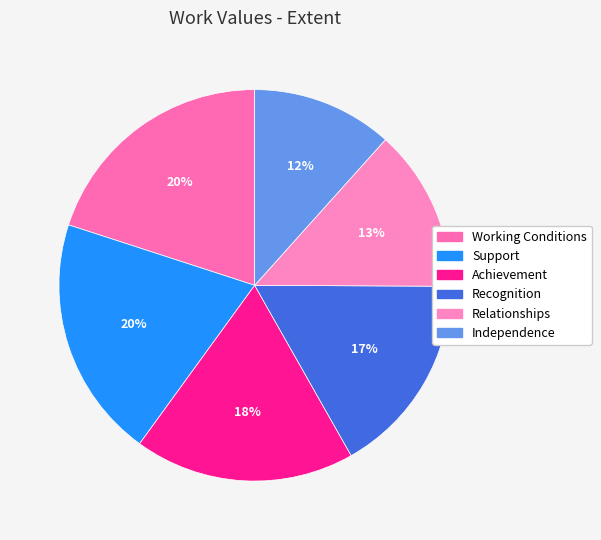

What percentage is NOT represented by Independence?

88.4%